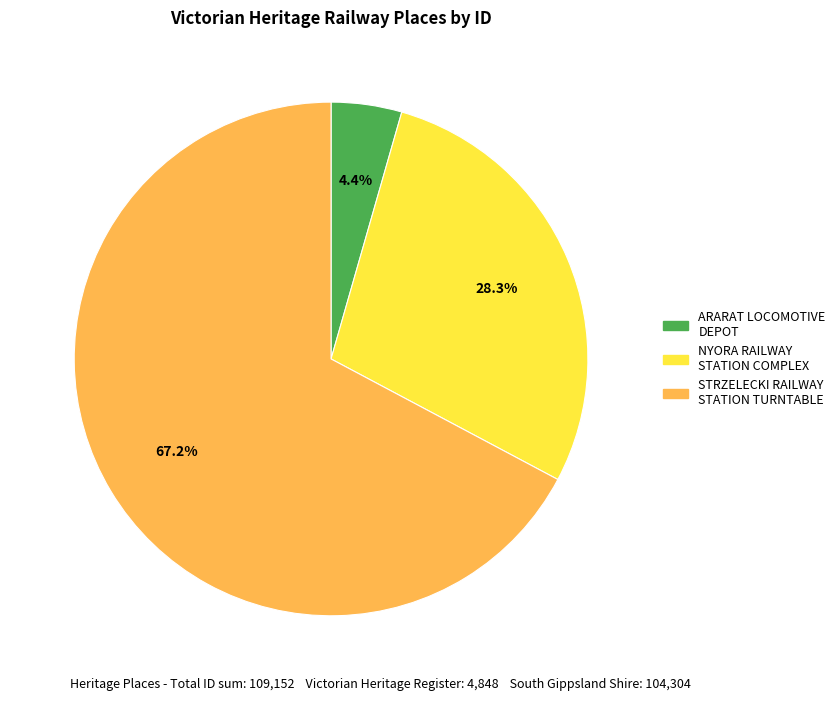

To the nearest percent, what percentage of the pie is NYORA RAILWAY STATION COMPLEX?

28%